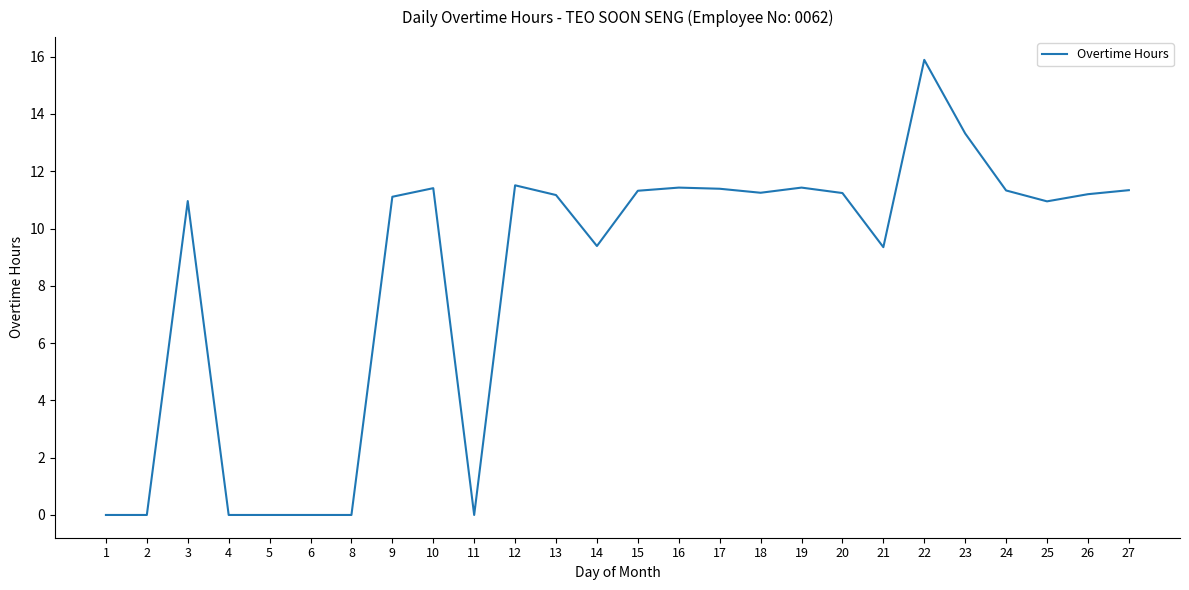

The value at 25 is 10.9. True or false?

True